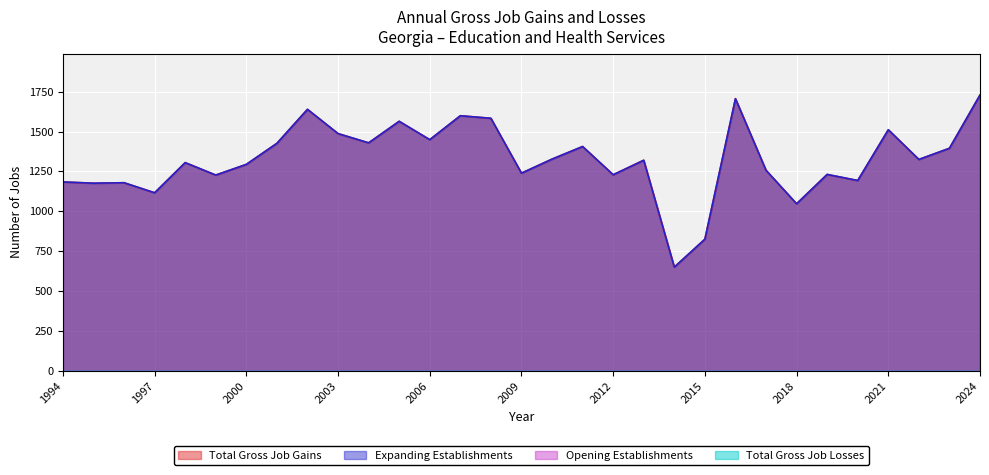

Which series has the largest range (max minus min)?

Total Gross Job Gains